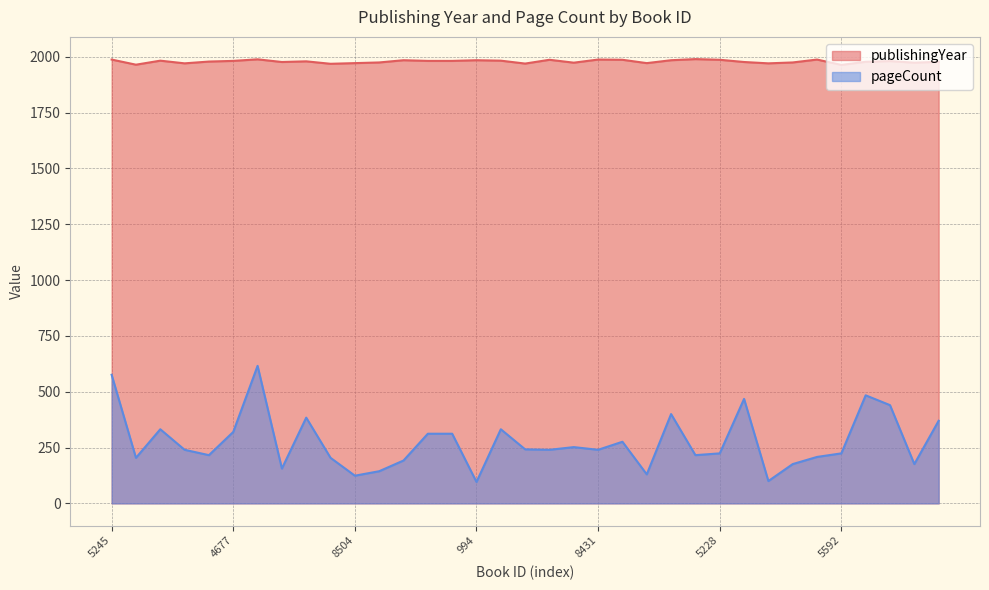

Reading left to right, what are all the values shown in this chart?

publishingYear: 5245=1988	5596=1965	4232=1983	5474=1971	6518=1979	4677=1982	4151=1989	7318=1977	8253=1980	4847=1969	8504=1972	4898=1975	7316=1985	4170=1982	5277=1982	994=1985	8542=1983	9137=1970	3675=1987	8569=1974	8431=1988	5276=1987	1025=1972	2063=1985	9102=1990	5228=1987	1398=1977	4240=1971	167=1975	4218=1988	5592=1964	4174=1978	1471=1981	4267=1974	158=1978
pageCount: 5245=576	5596=204	4232=332	5474=240	6518=216	4677=320	4151=616	7318=156	8253=384	4847=204	8504=124	4898=144	7316=192	4170=312	5277=312	994=96	8542=332	9137=242	3675=240	8569=252	8431=240	5276=276	1025=130	2063=400	9102=216	5228=224	1398=468	4240=100	167=176	4218=208	5592=224	4174=484	1471=440	4267=176	158=370